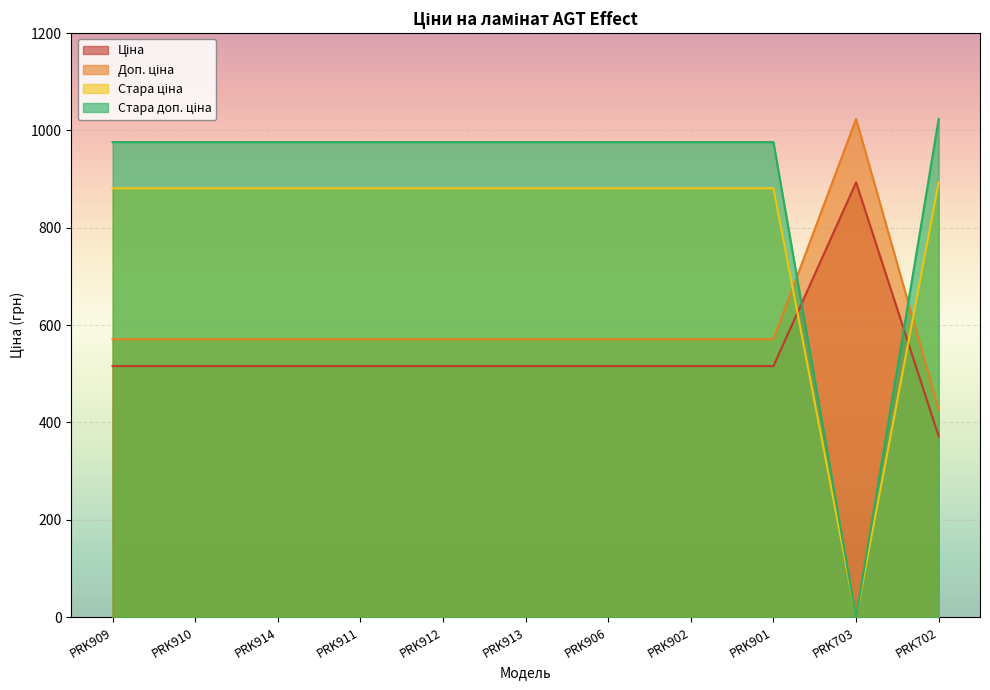

What is the average value of the Доп. ціна series?

599.0